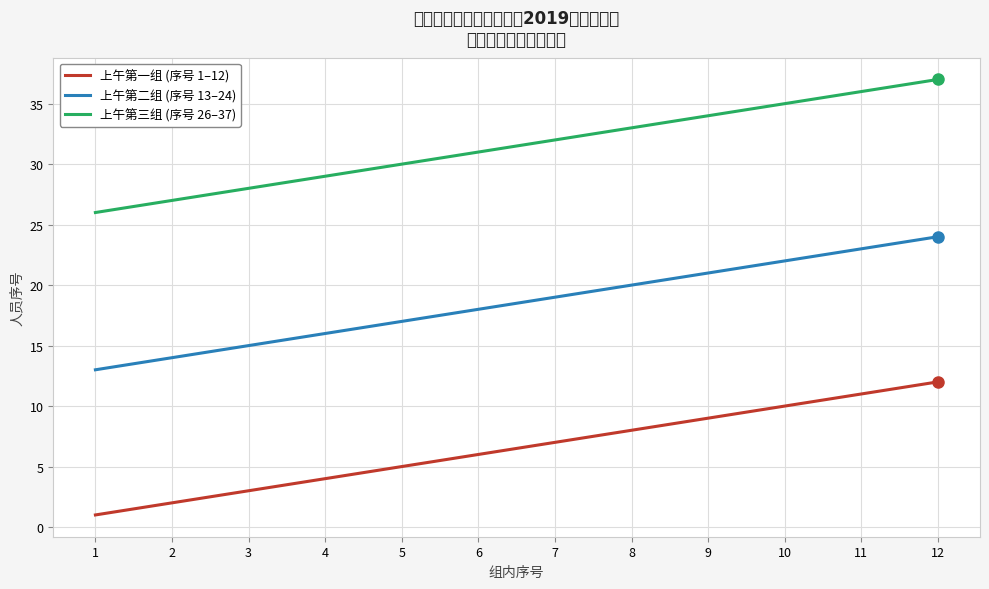

True or false: 上午第三组 (序号 26–37) and 上午第二组 (序号 13–24) intersect in this chart.

False